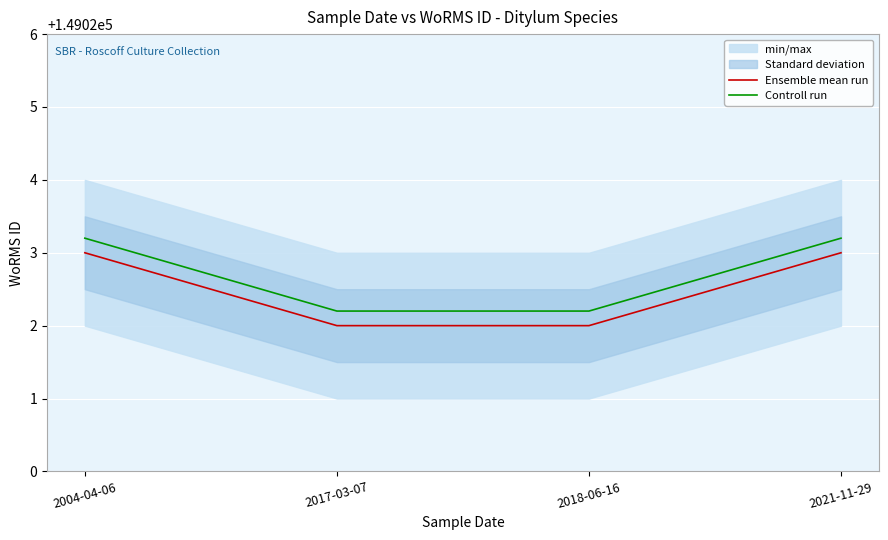

How many series are shown in this chart?

2